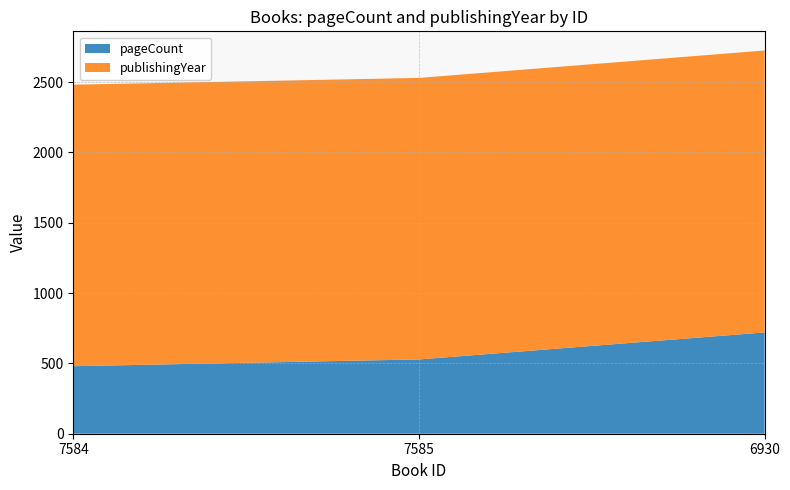

Reading left to right, what are all the values shown in this chart?

pageCount: 480	528	720
publishingYear: 2001	2001	2004